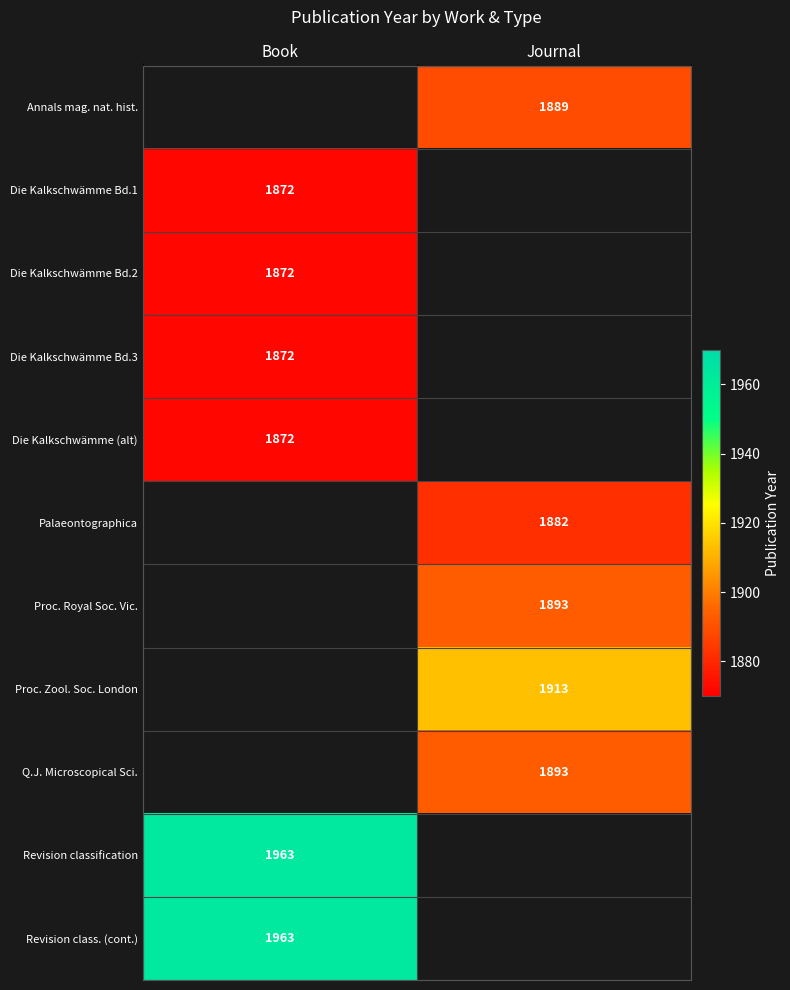

How many categories are shown in the chart?

2